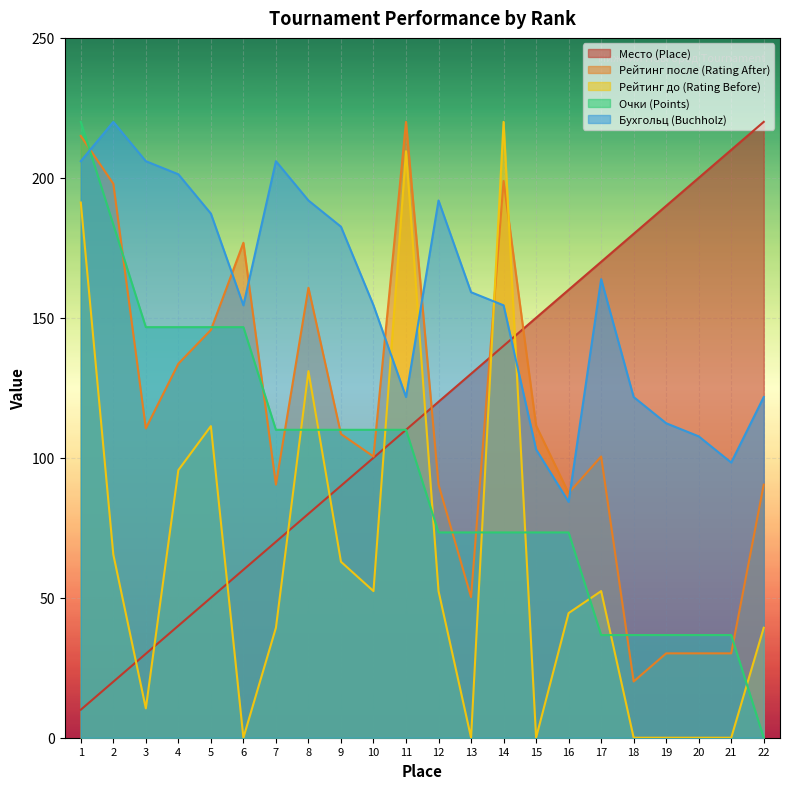

At which category does the chart reach its minimum across all series?

6